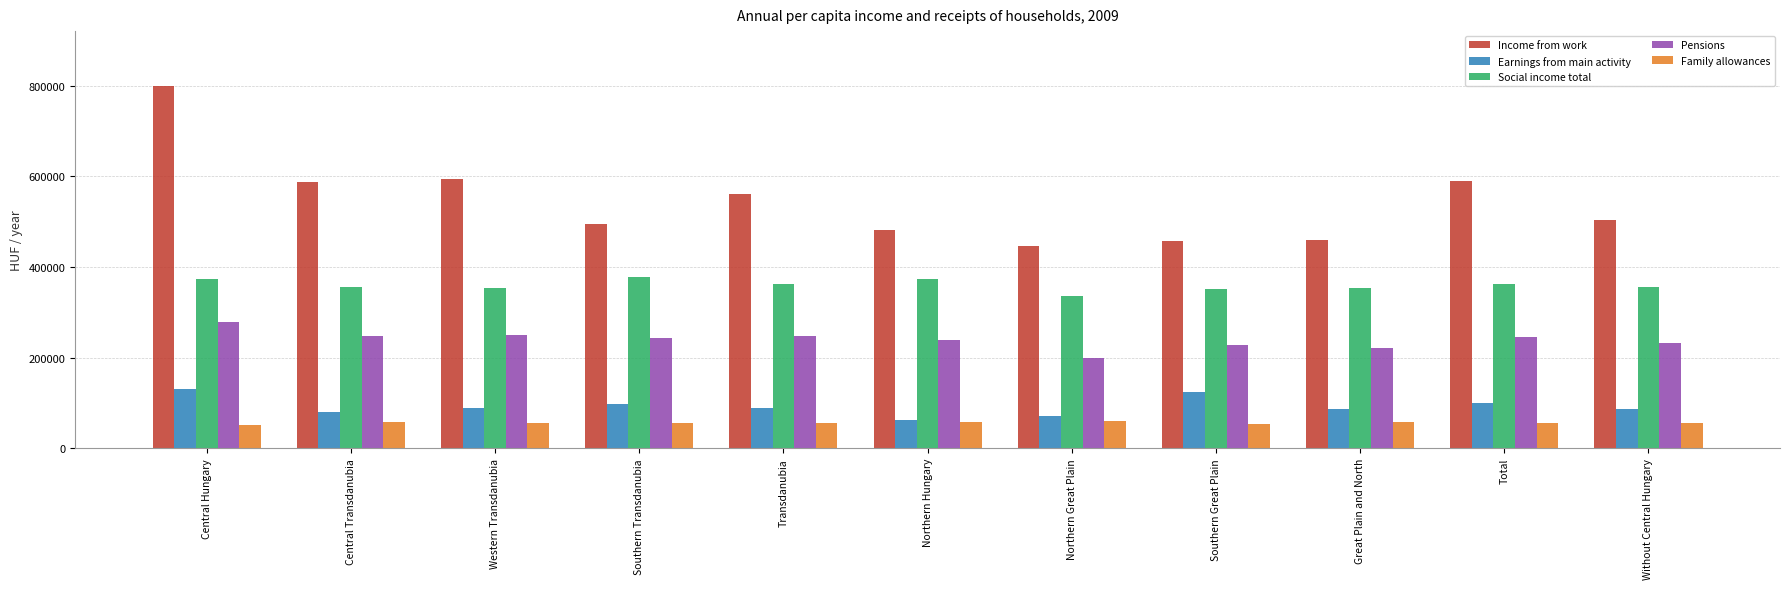

Which category has the highest value across all series?

Central Hungary